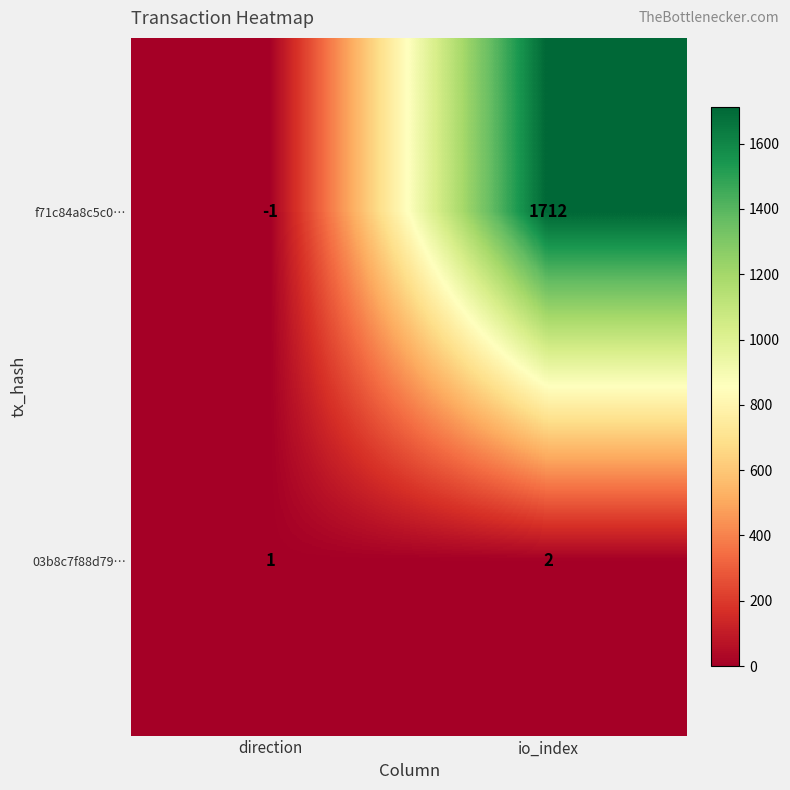

What is the sum of the 03b8c7f88d79… values at direction and io_index?

3